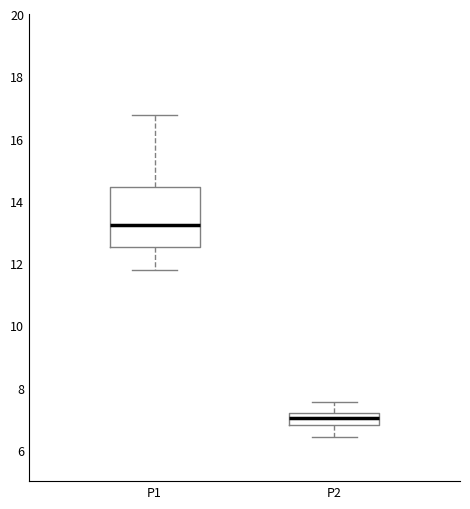

Reading left to right, read every box against the y-axis: the position of its median line, the range the box covers, and the ends of its whiskers. The values are not printed on the chart, so give them approximately, as read against the axis.

P1: median 13.2, box 12.6 to 14.4, whiskers 11.8 to 16.8
P2: median 7.0, box 6.8 to 7.2, whiskers 6.4 to 7.6